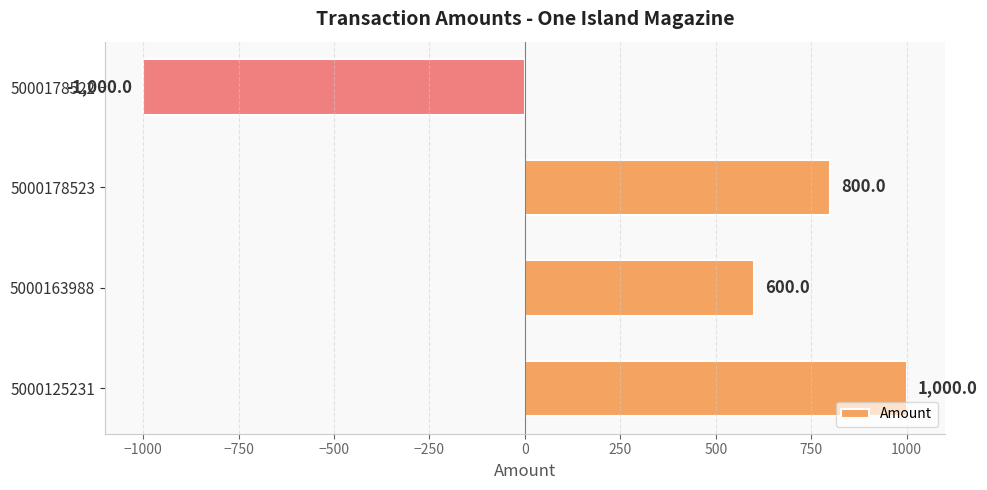

How many values are between 600 and 1000?

3